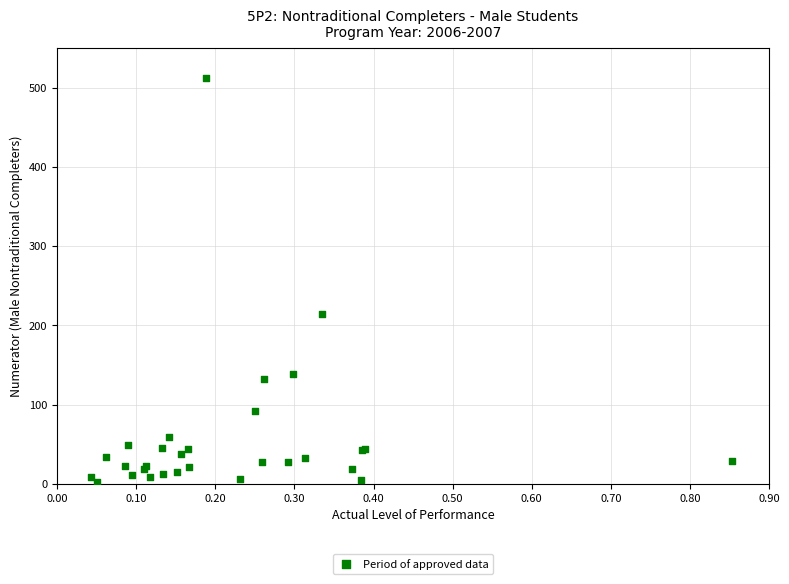

What Y value in the scatter plot is closest to 257?

214